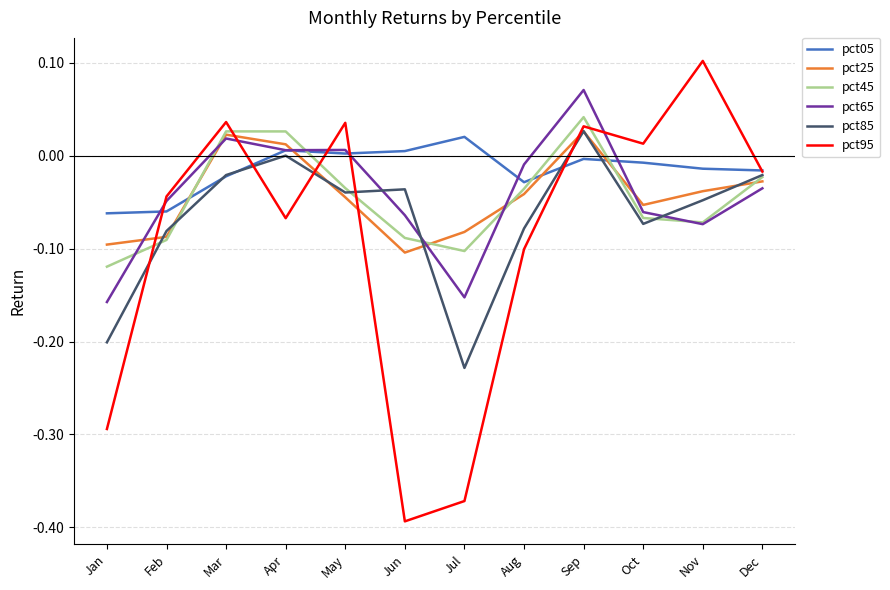

What is the total value across all series at Sep?

0.2